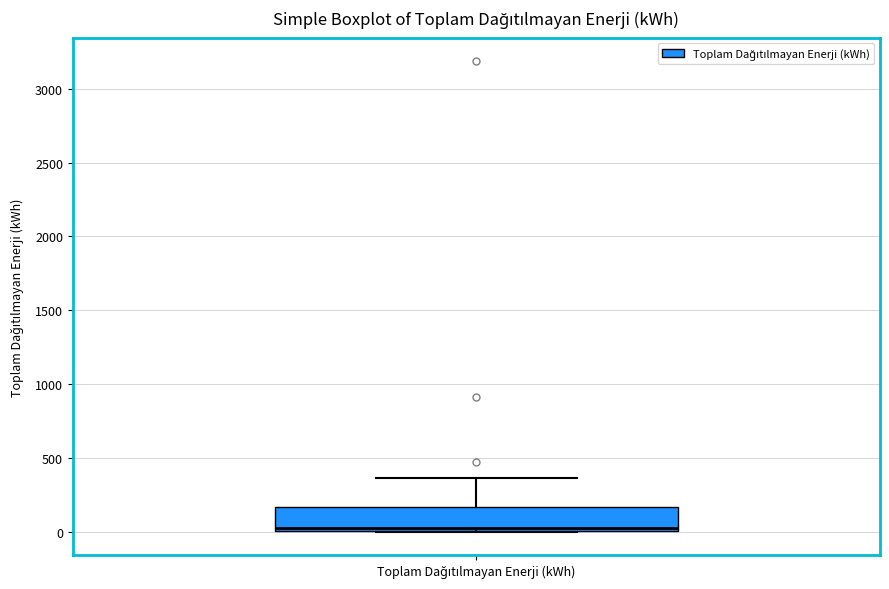

Read this box plot against the y-axis: the position of the median line, the range covered by the box, and the ends of both whiskers. The values are not printed on the chart, so give them approximately, as read against the axis.

median 50, box 0 to 150, whiskers 0 to 350